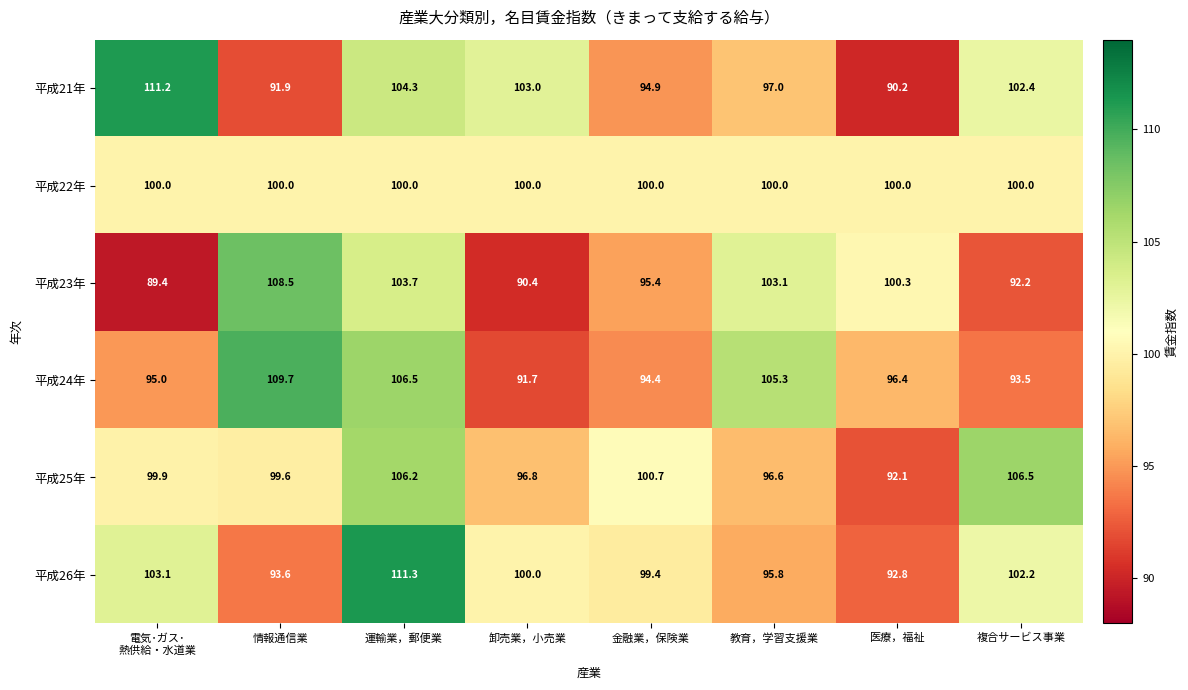

What is the spread (max minus min) of values at 教育，学習支援業?

9.5